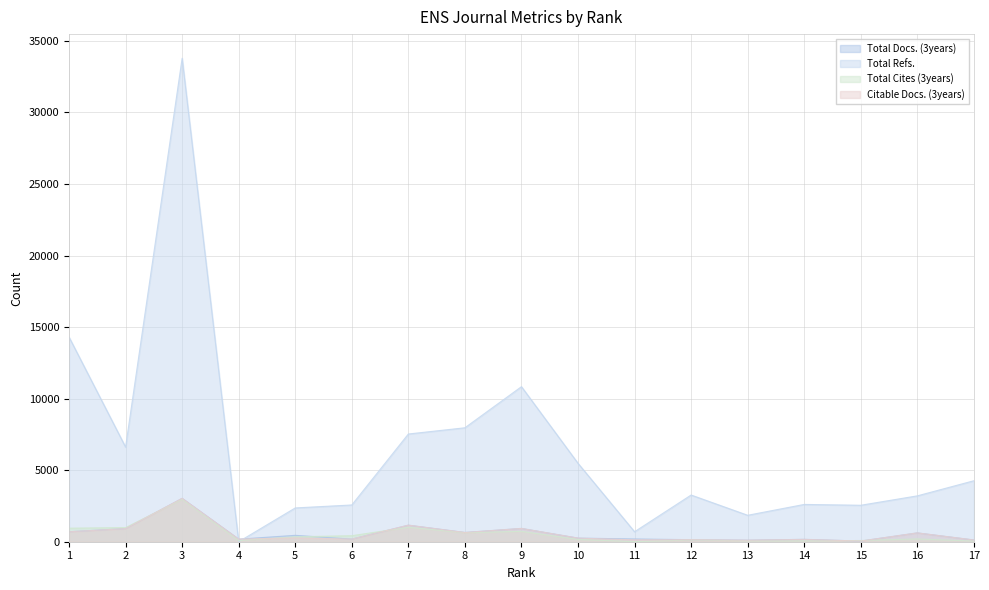

What is the value of the Citable Docs. (3years) point at the 3rd from the left?

3029